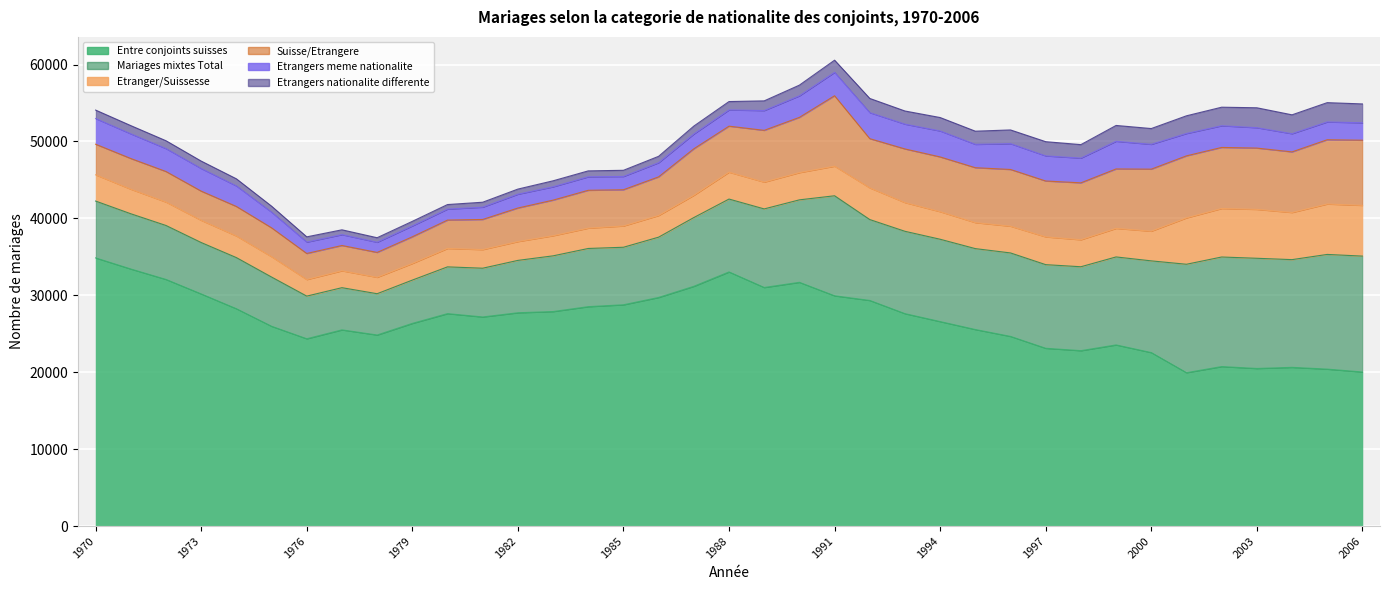

True or false: Suisse/Etrangere and Etranger/Suissesse cross at least once.

False